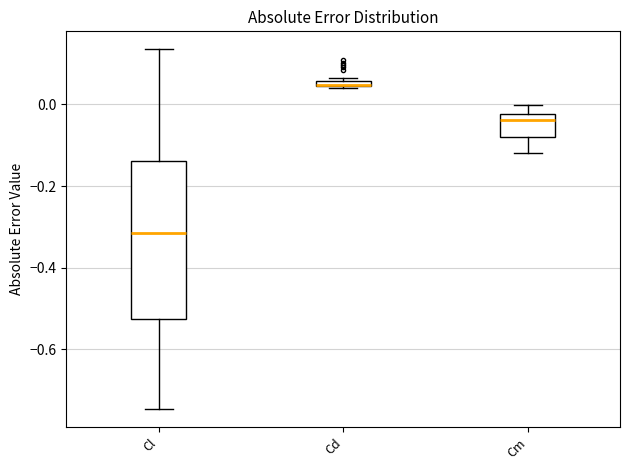

Which box's median line is the lowest?

Cl